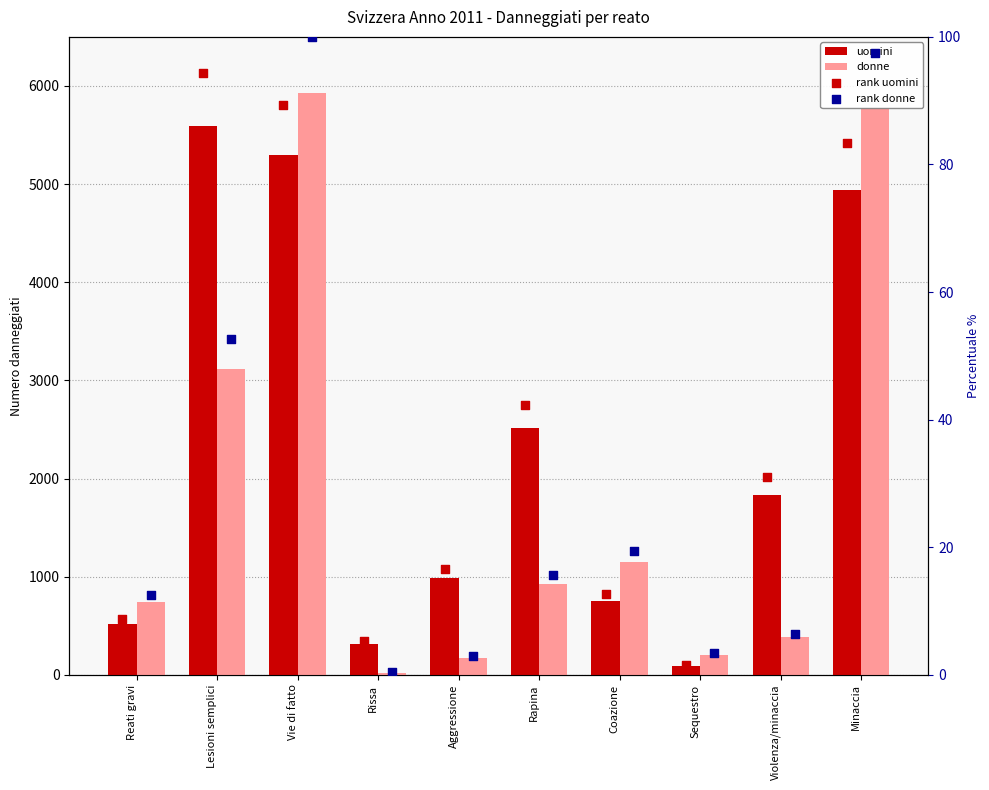

At which category is the sum across all series the highest?

Vie di fatto